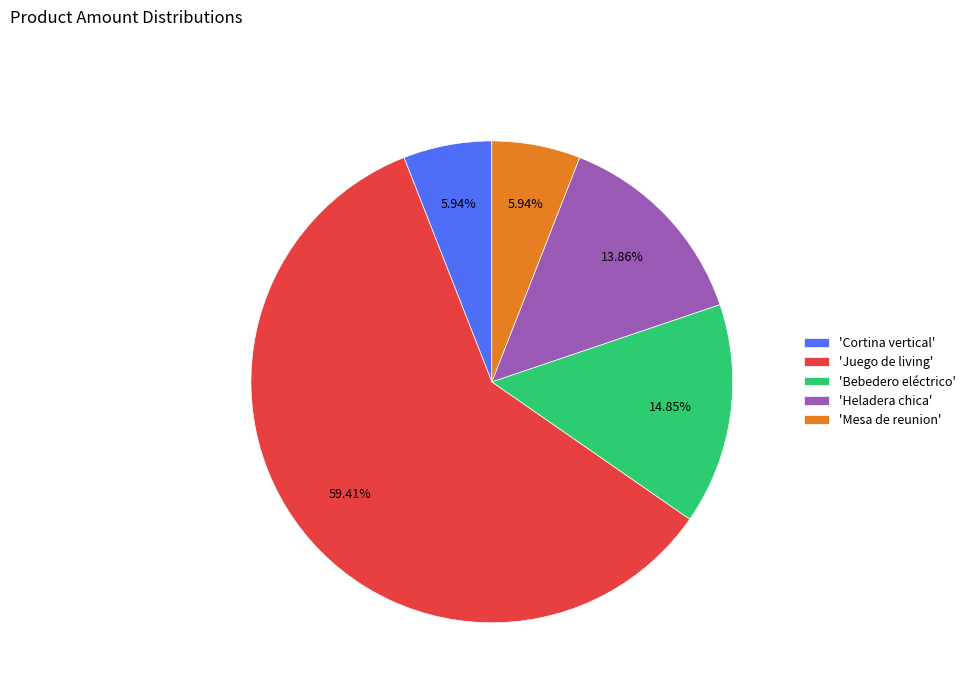

Does 'Juego de living' account for over 50% of the chart?

Yes